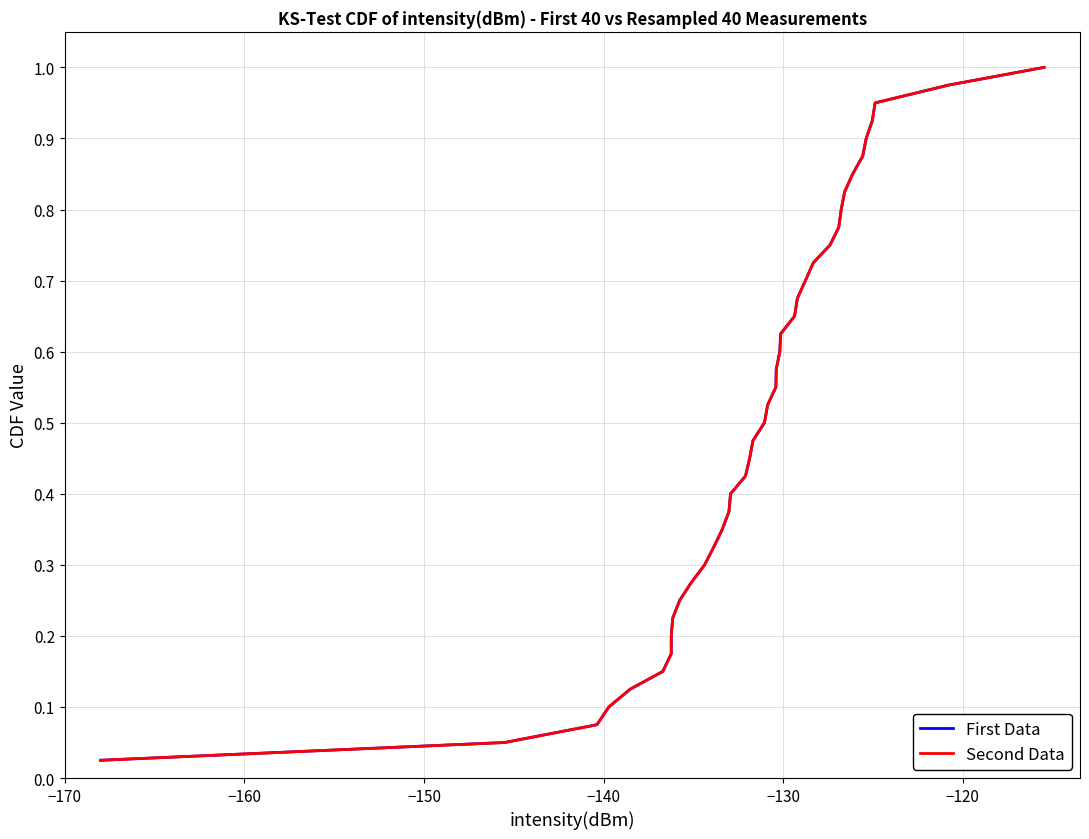

Does the chart have visible grid lines?

Yes